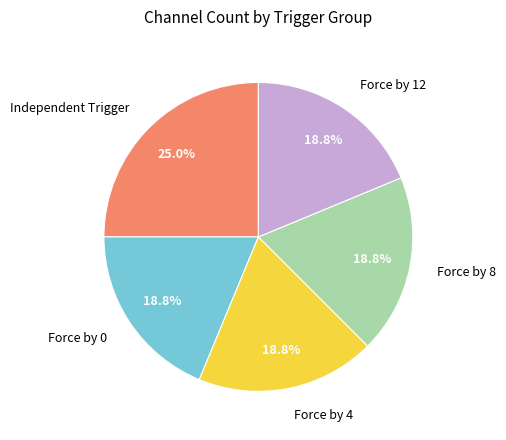

What percentage do Force by 0 and Force by 8 together represent?

37.5%